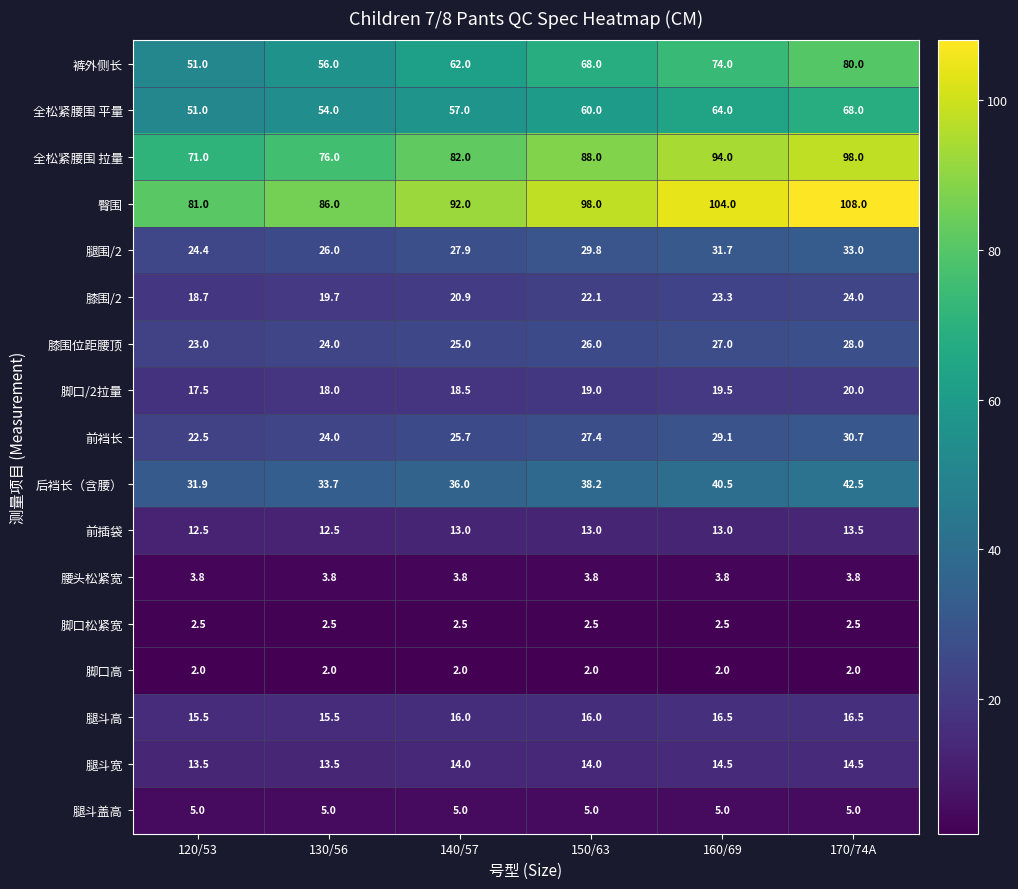

Which series has the largest range (max minus min)?

裤外侧长